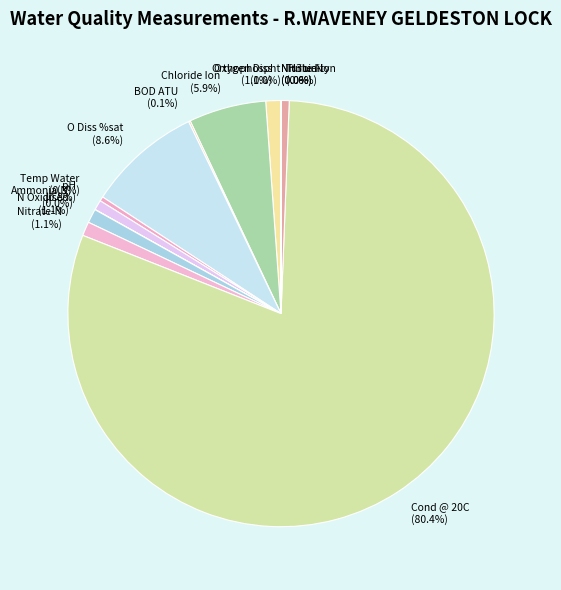

Is there any slice that represents more than half of the pie?

Yes